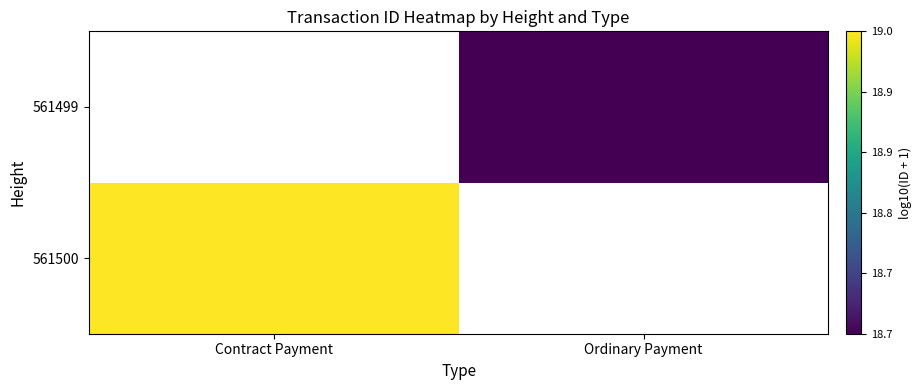

The 561499 series shows 18.7 at Ordinary Payment. True or false?

True